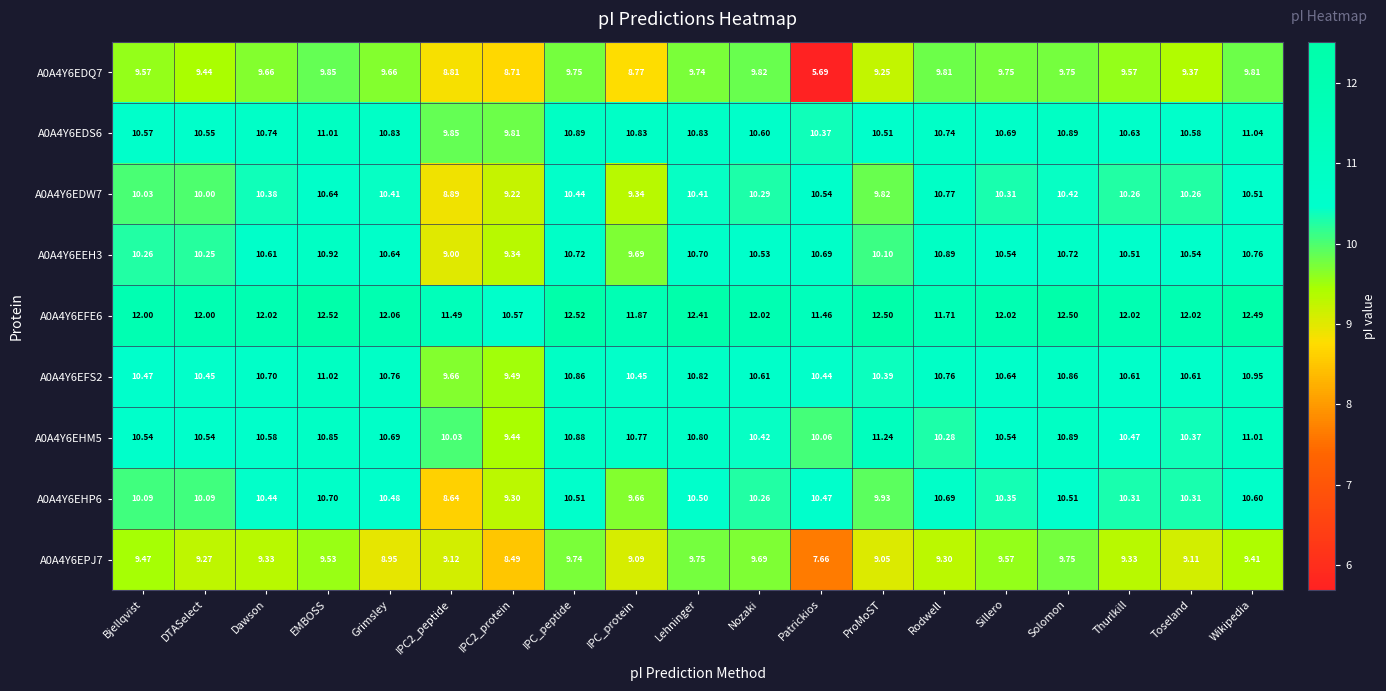

Is the value of A0A4Y6EDW7 at Sillero greater than the value of A0A4Y6EDS6 at Thurlkill?

No